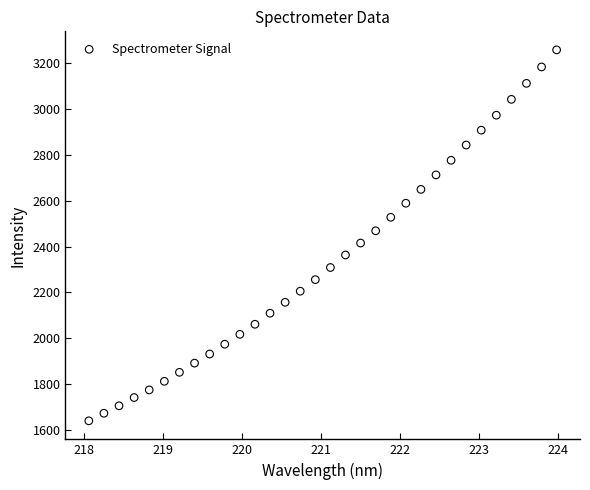

What is the range of X values (max minus min)?

5.9